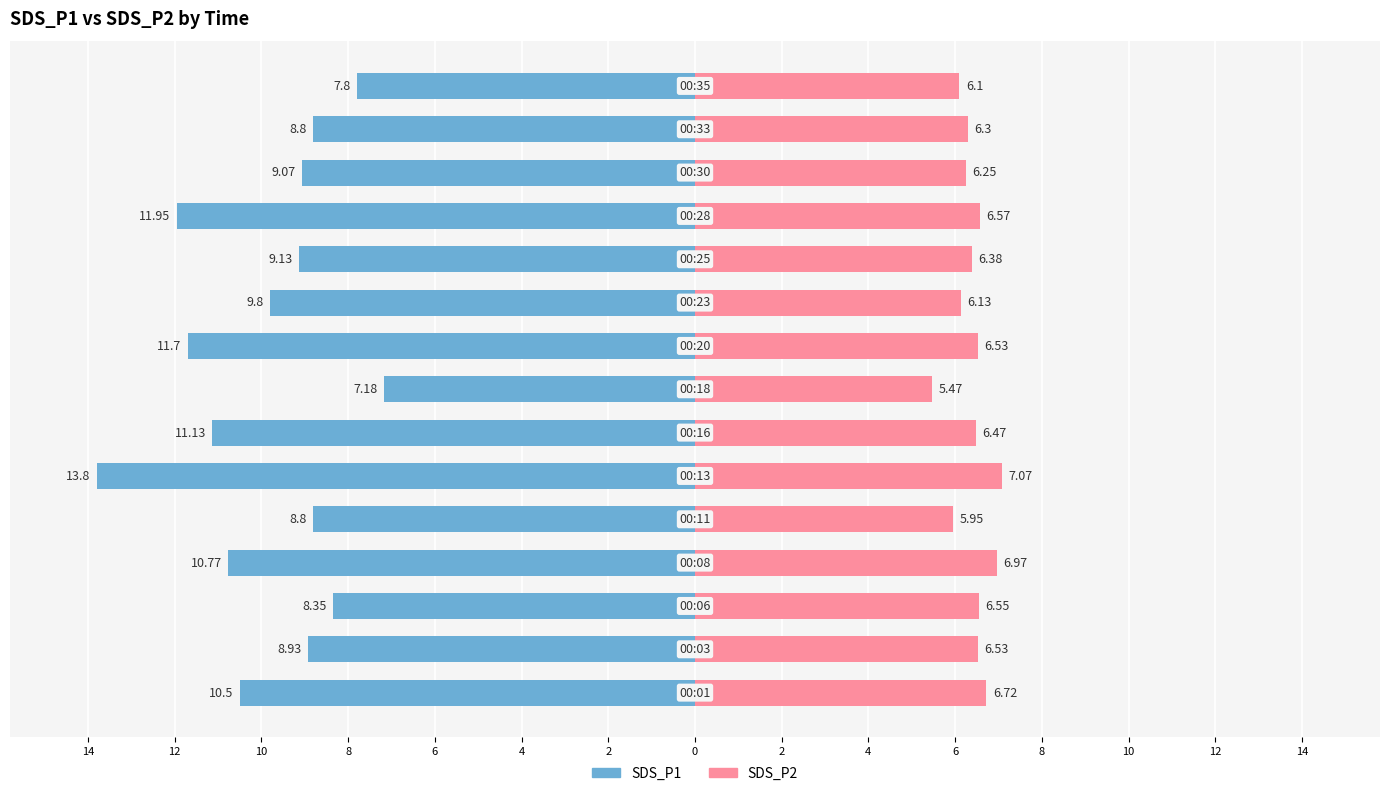

Which series has the widest spread of values?

SDS_P1